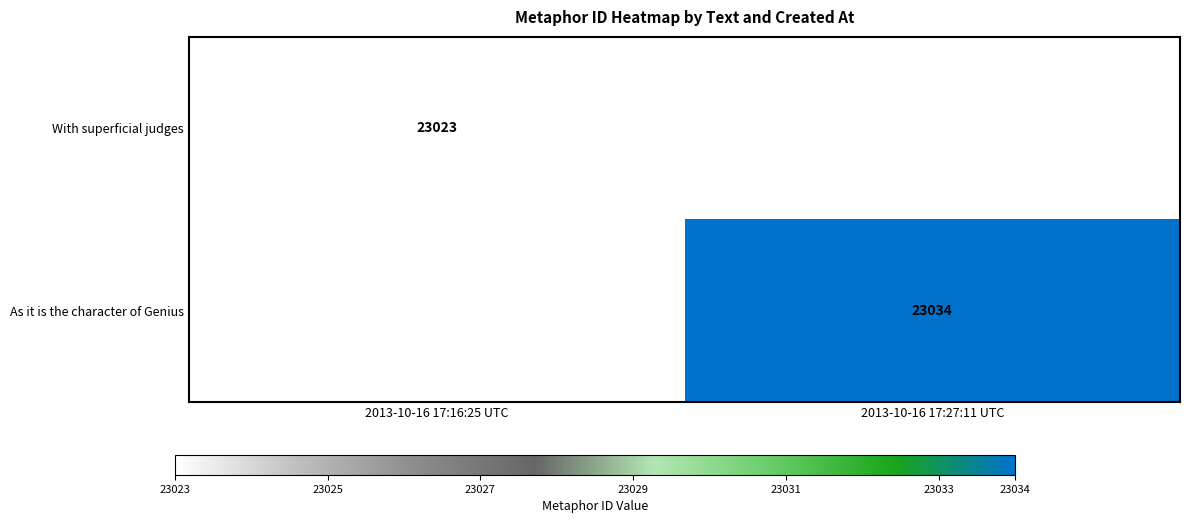

The value of As it is the character of Genius at 2013-10-16 17:27:11 UTC is 23034. True or false?

True